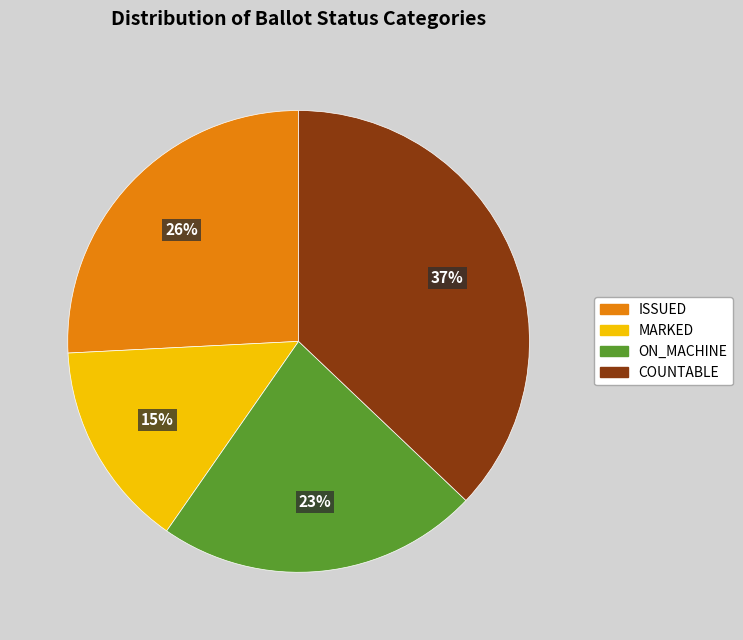

What is the largest slice in the pie chart?

COUNTABLE